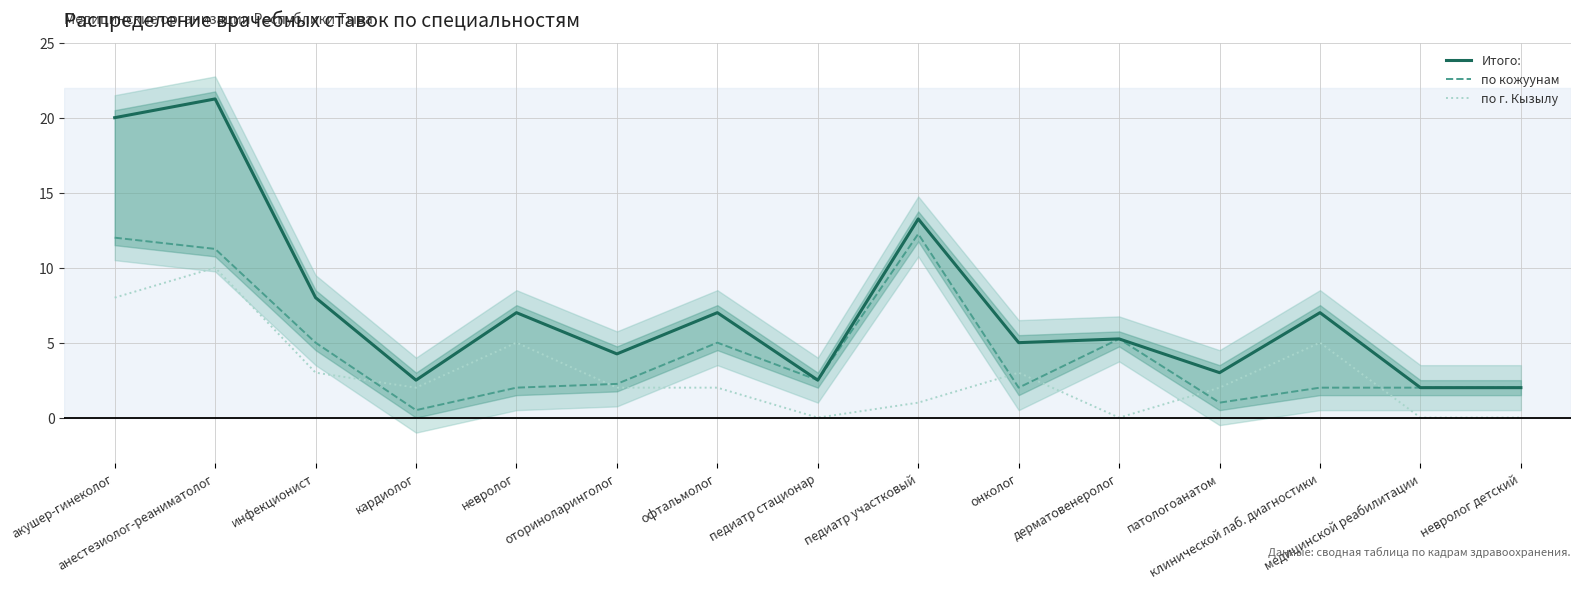

At which category does Итого: reach its first local peak?

анестезиолог-реаниматолог